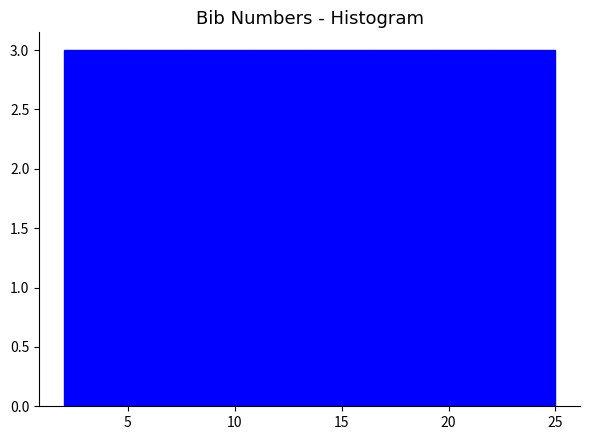

What is the height of the bar covering 8.0 to 10.5 on the x-axis? Neither the bar edges nor the heights are printed on the chart, so give them approximately, as read against the axes.

3